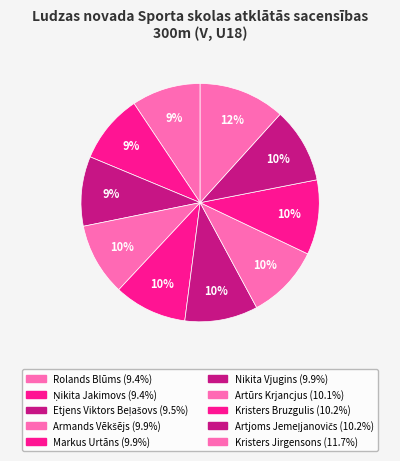

Between Armands Vēkšējs and Markus Urtāns, which is larger?

Markus Urtāns